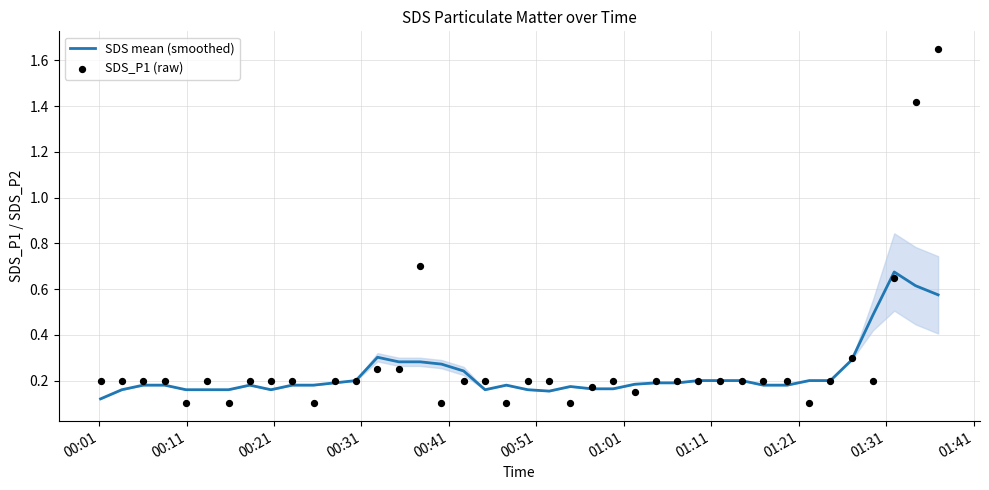

Which series has the widest spread of Y values?

SDS_P1 (raw)